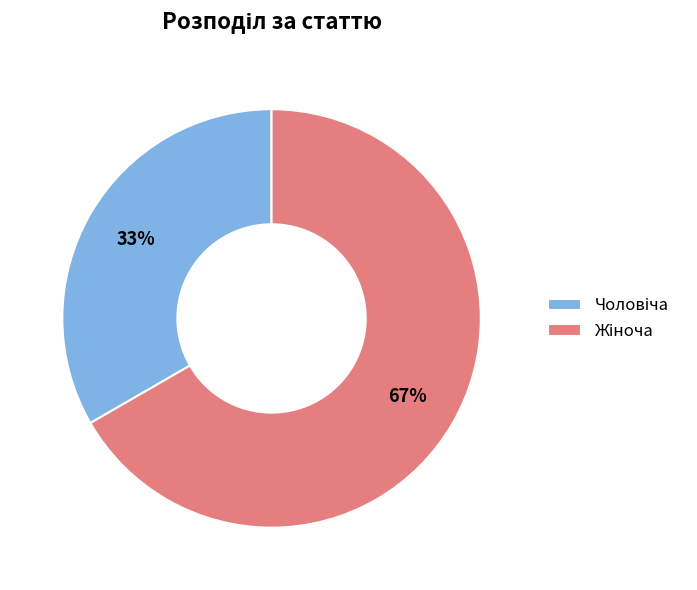

Is there a majority slice in this chart?

Yes